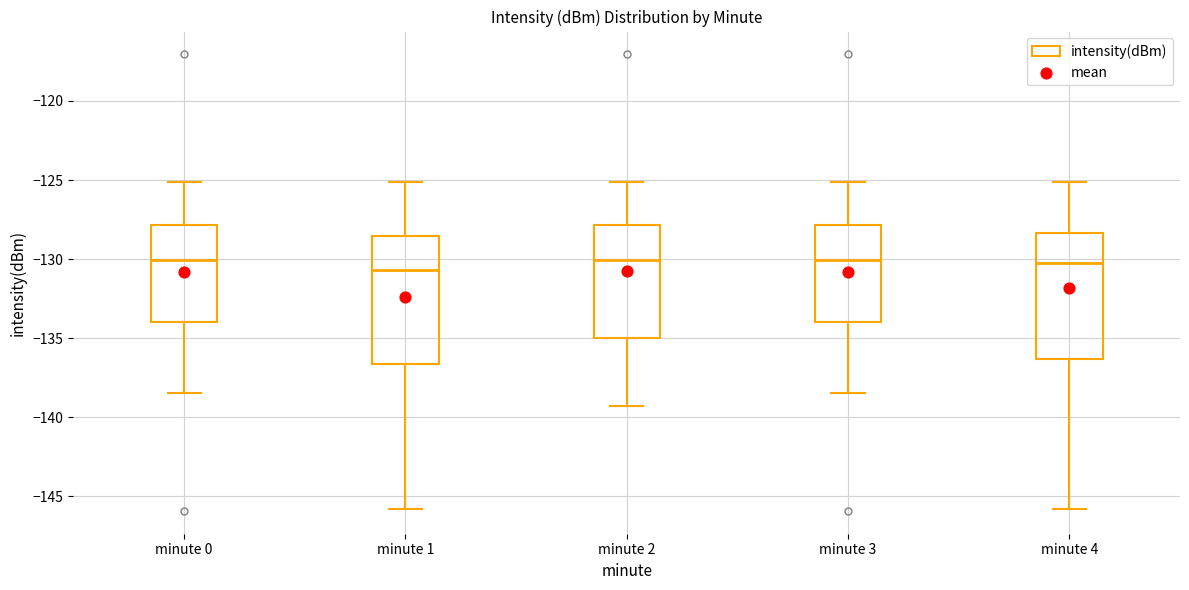

Reading left to right, transcribe this box plot: for each box, give where its median line is, the range the box spans, and where its two whiskers end, as read against the y-axis. The values are not printed on the chart, so give them approximately, as read against the axis.

minute 0: median -130.0, box -134.0 to -128.0, whiskers -138.5 to -125.0
minute 1: median -130.5, box -136.5 to -128.5, whiskers -146.0 to -125.0
minute 2: median -130.0, box -135.0 to -128.0, whiskers -139.5 to -125.0
minute 3: median -130.0, box -134.0 to -128.0, whiskers -138.5 to -125.0
minute 4: median -130.5, box -136.5 to -128.5, whiskers -146.0 to -125.0